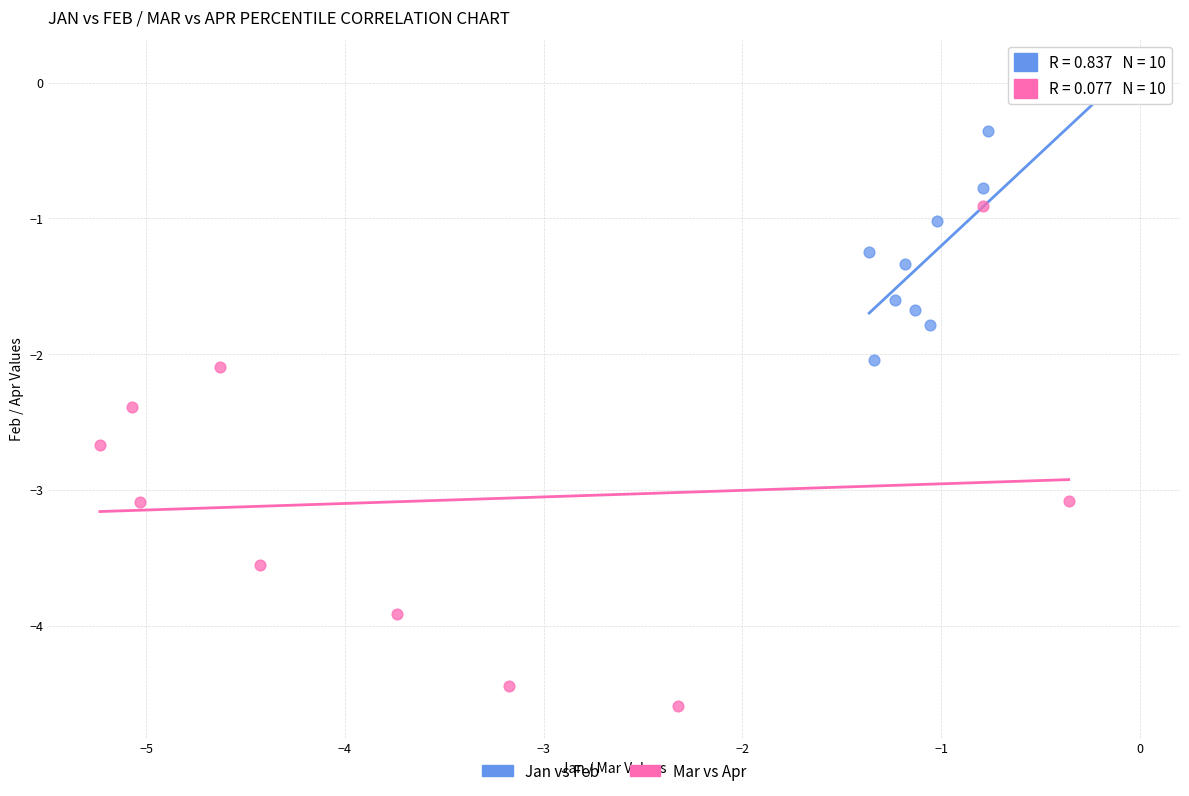

Which series contains the lowest Y value?

Mar vs Apr